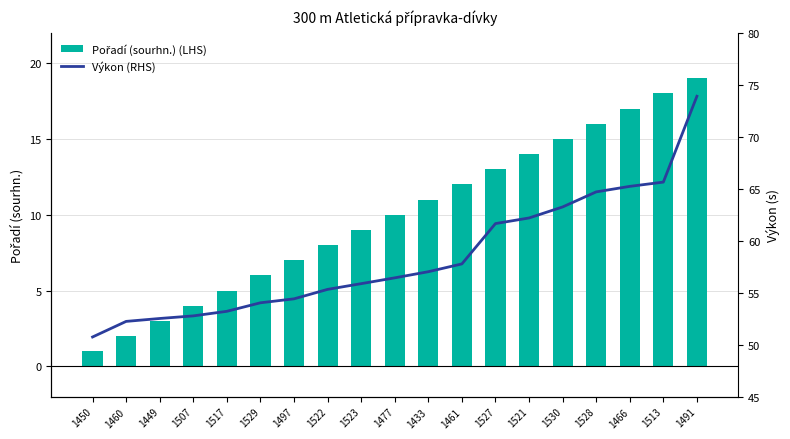

The value of Výkon (RHS) at 1522 is 55.3. True or false?

True